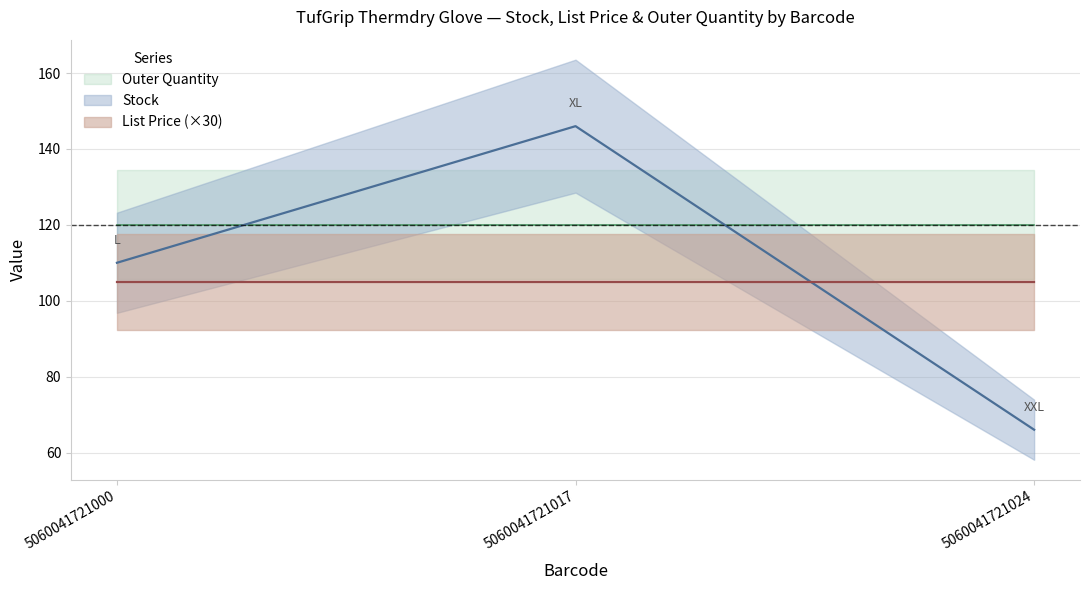

List the series in order of their peak value, highest first.

Stock, Outer Quantity, List Price